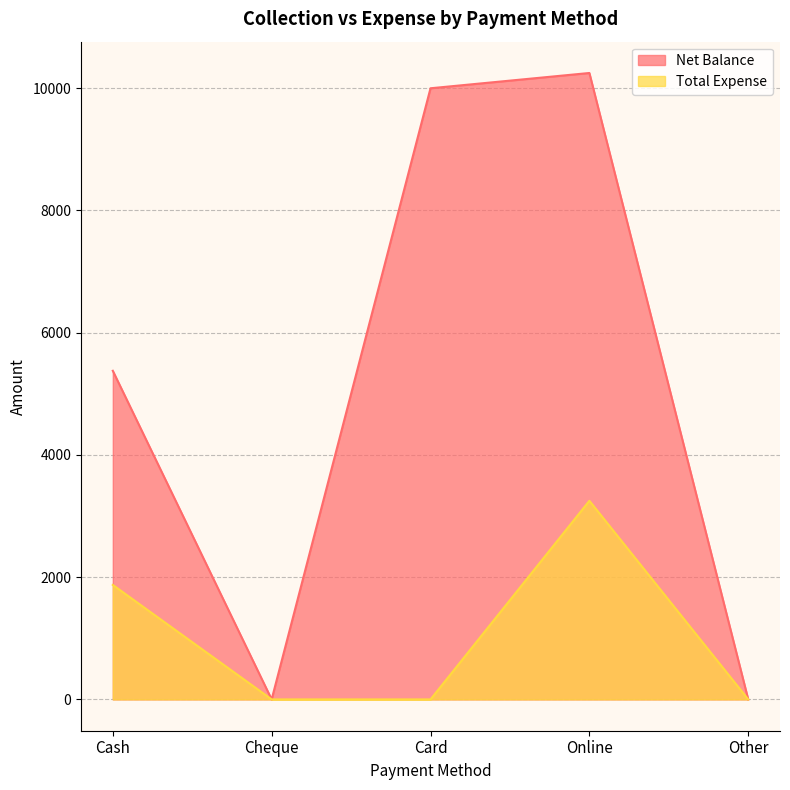

List the series in order of their overall mean, highest first.

Net Balance, Total Expense